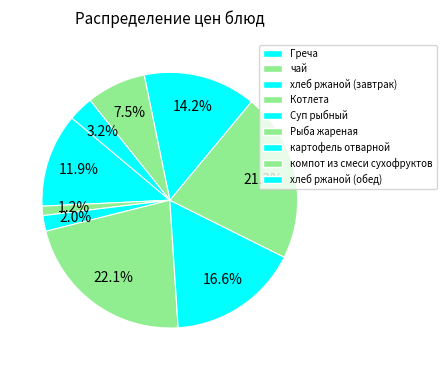

Count the number of slices in the pie.

9